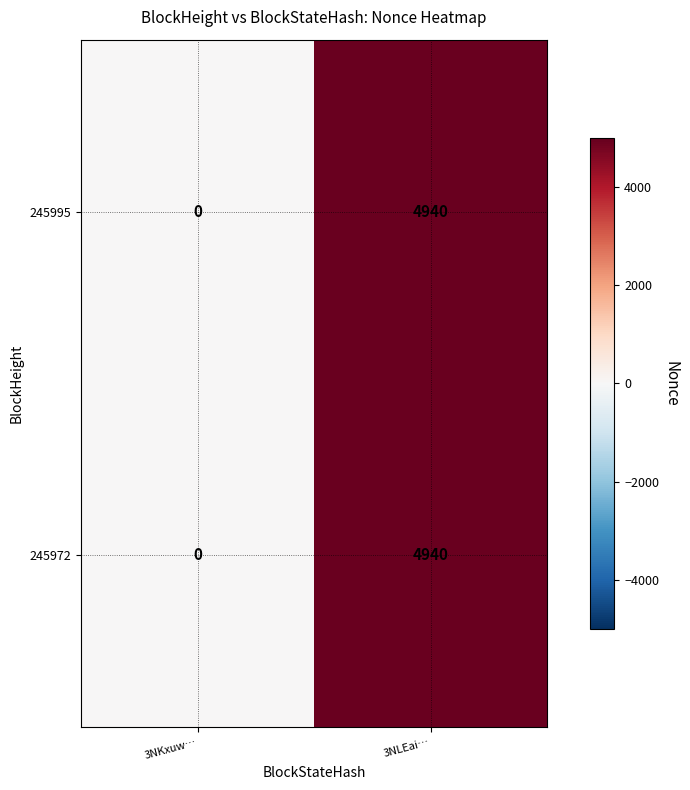

Where is 245972 nearest to the value 2470?

3NKxuw…